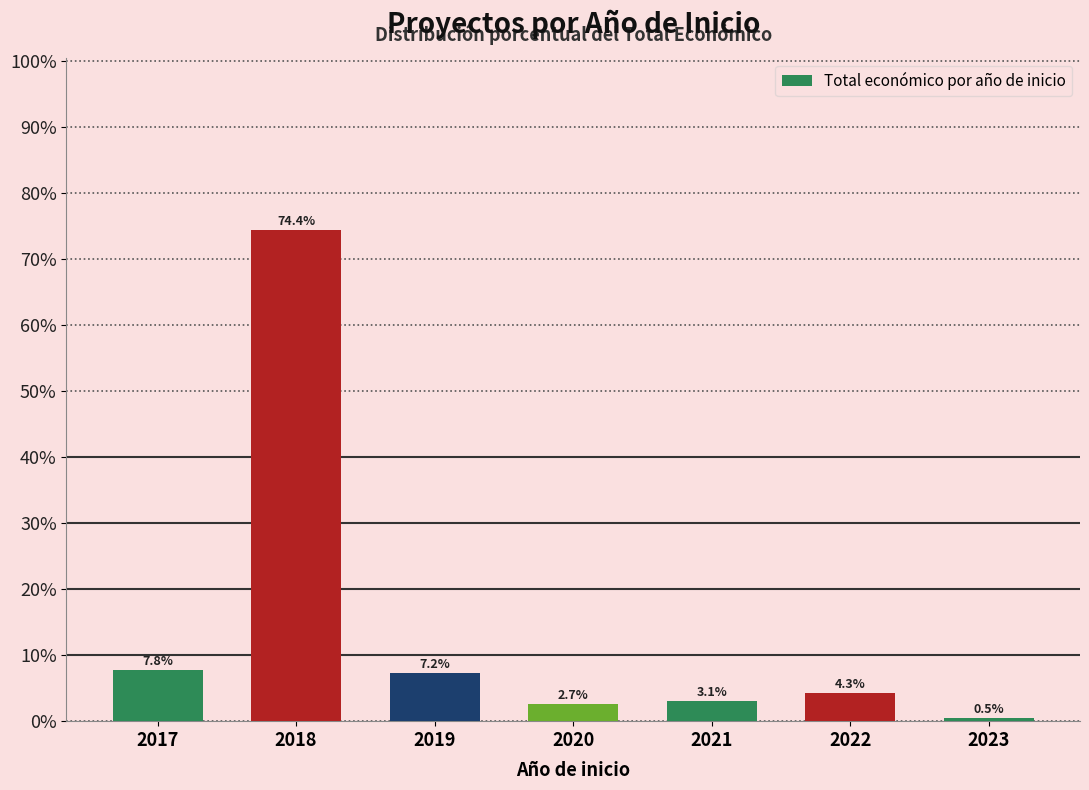

True or false: the data shows 7.8 at 2017.

True